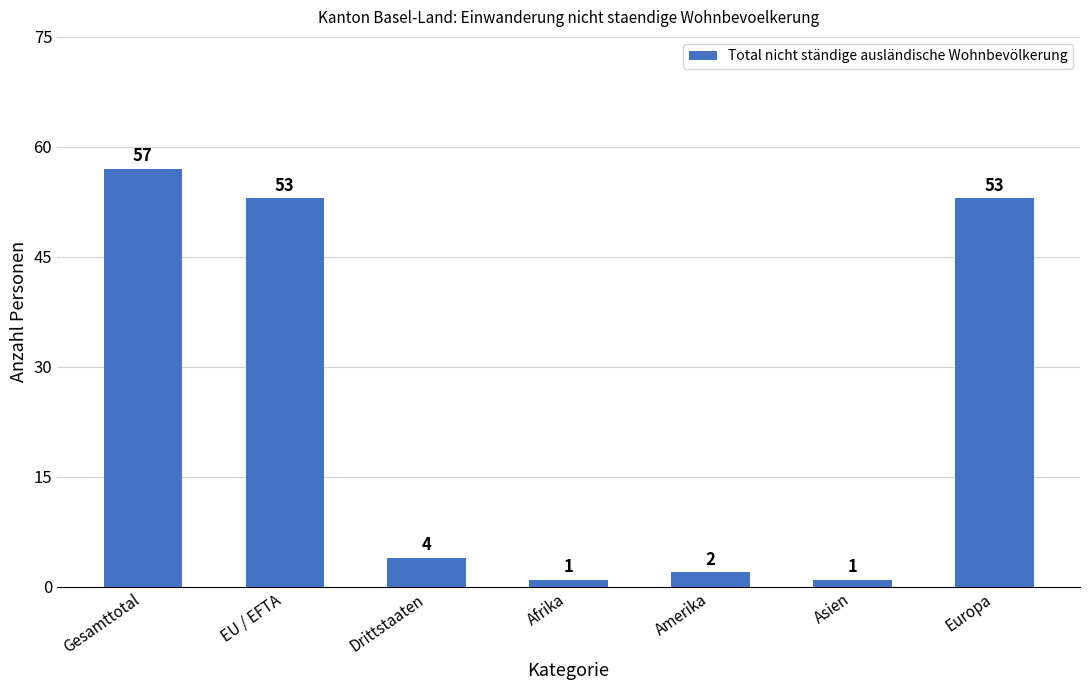

What position from the left is EU / EFTA?

2